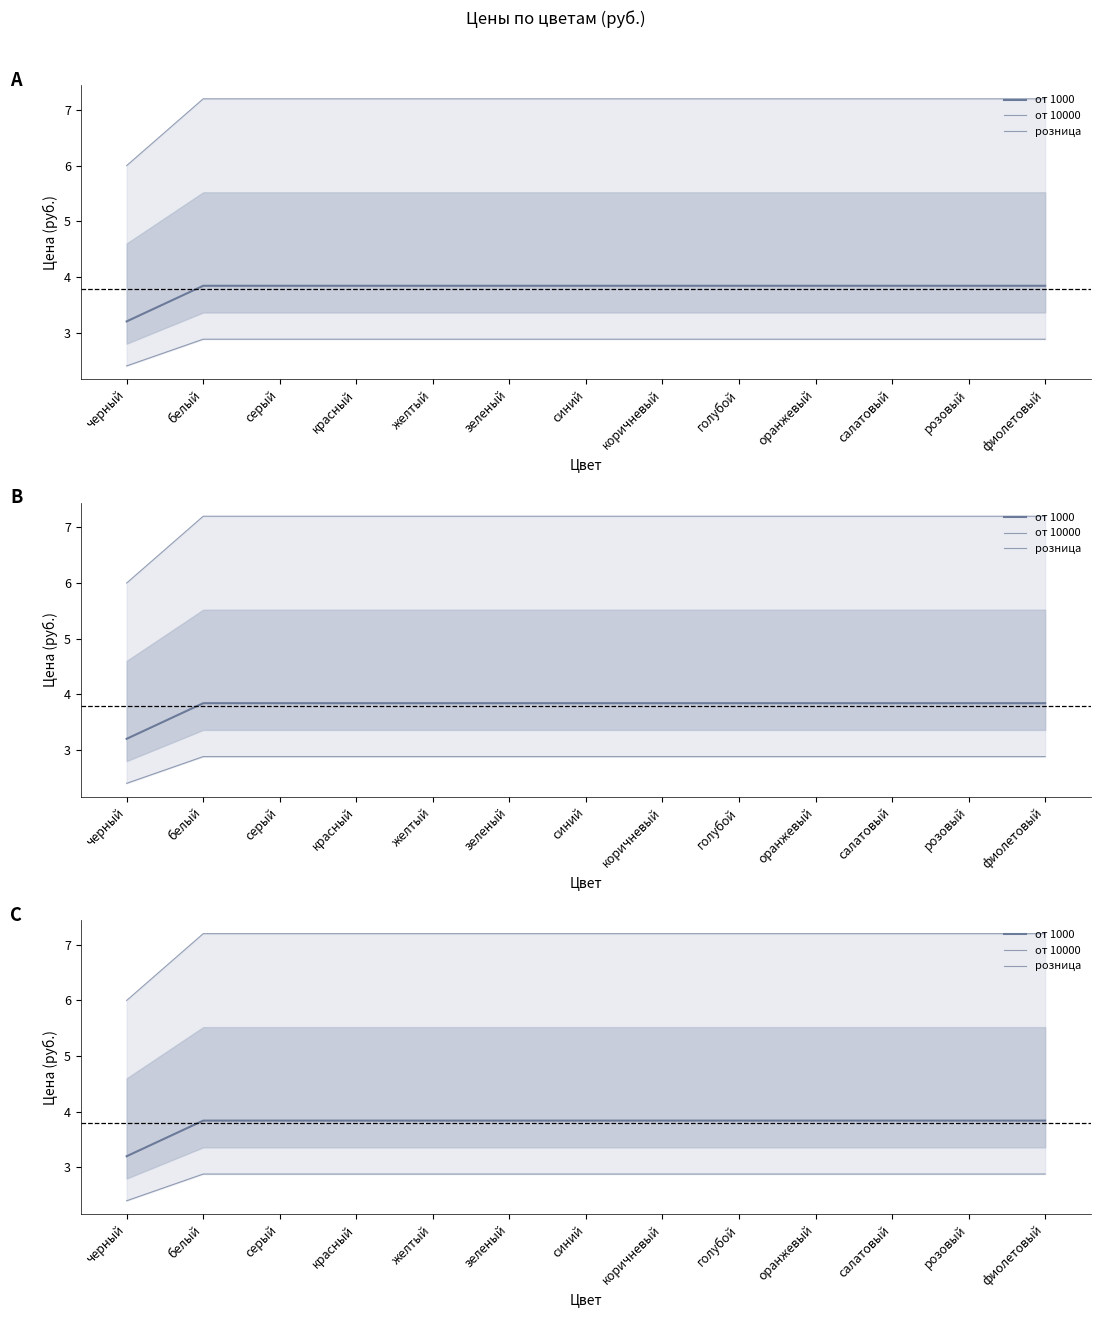

Is the value of от 1000 at красный greater than the value of от 10000 at зеленый?

Yes